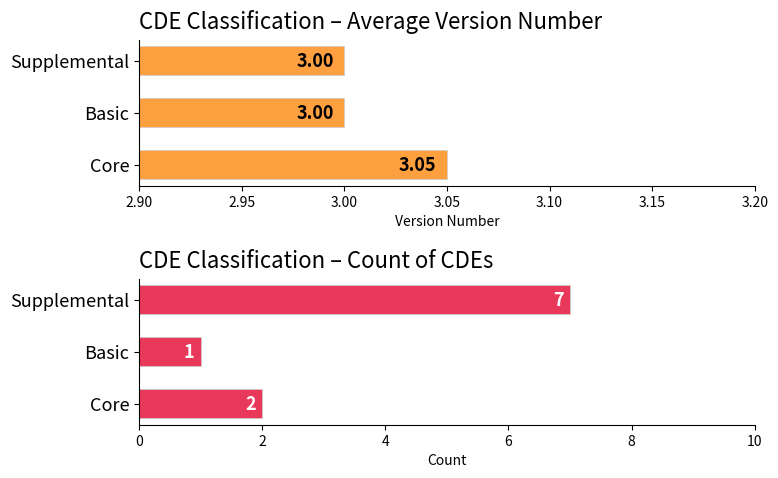

How many Average Version Number values are between 3 and 4?

3